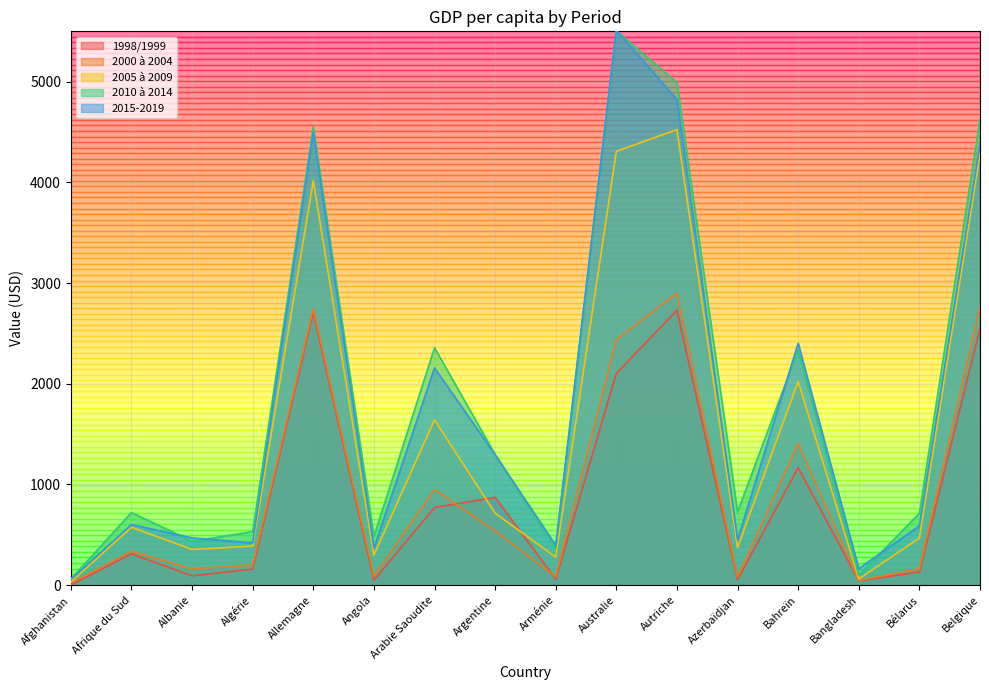

How many distinct data groups are displayed?

5